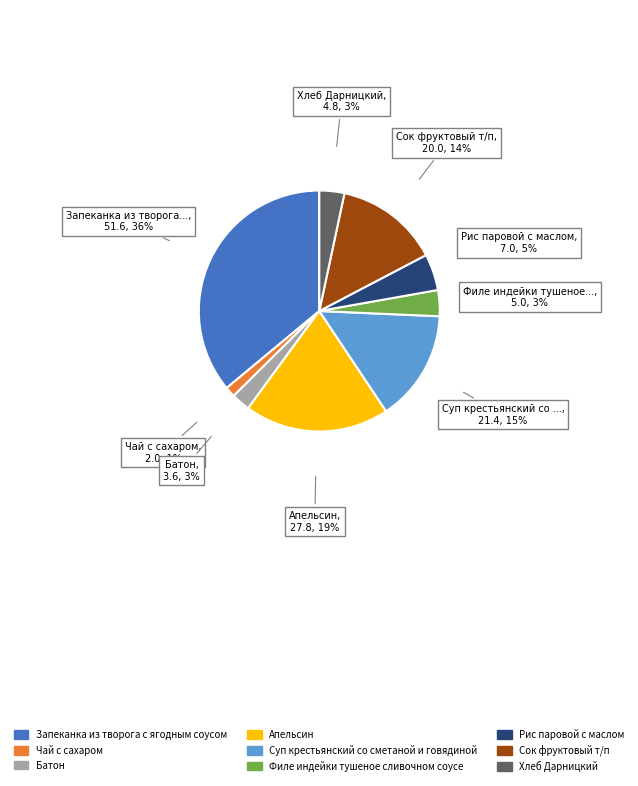

To the nearest percent, what percentage of the pie is Хлеб Дарницкий?

3%